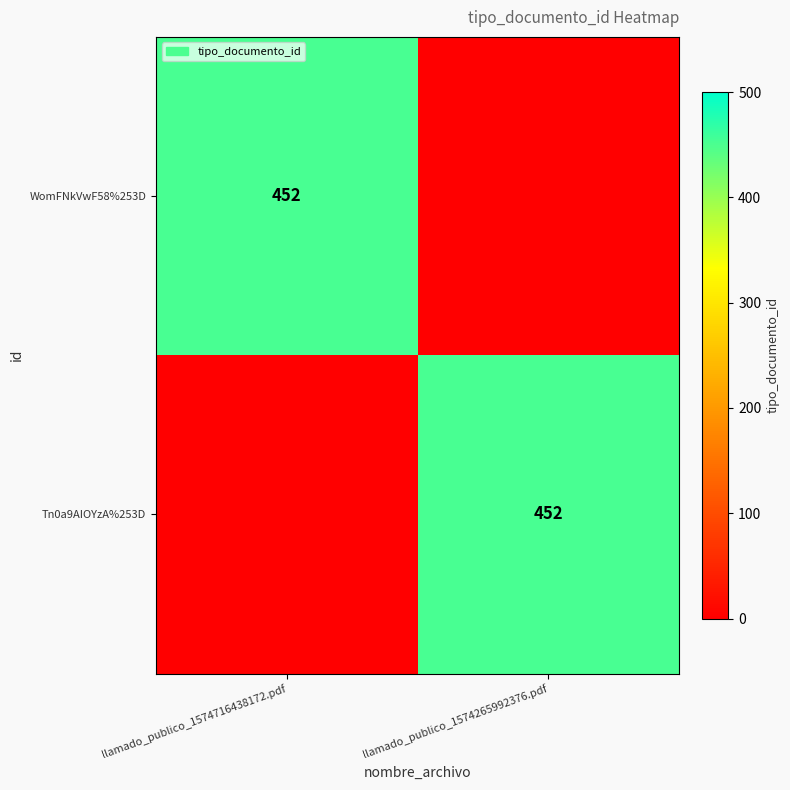

The WomFNkVwF58%253D series shows 697 at llamado_publico_1574716438172.pdf. True or false?

False